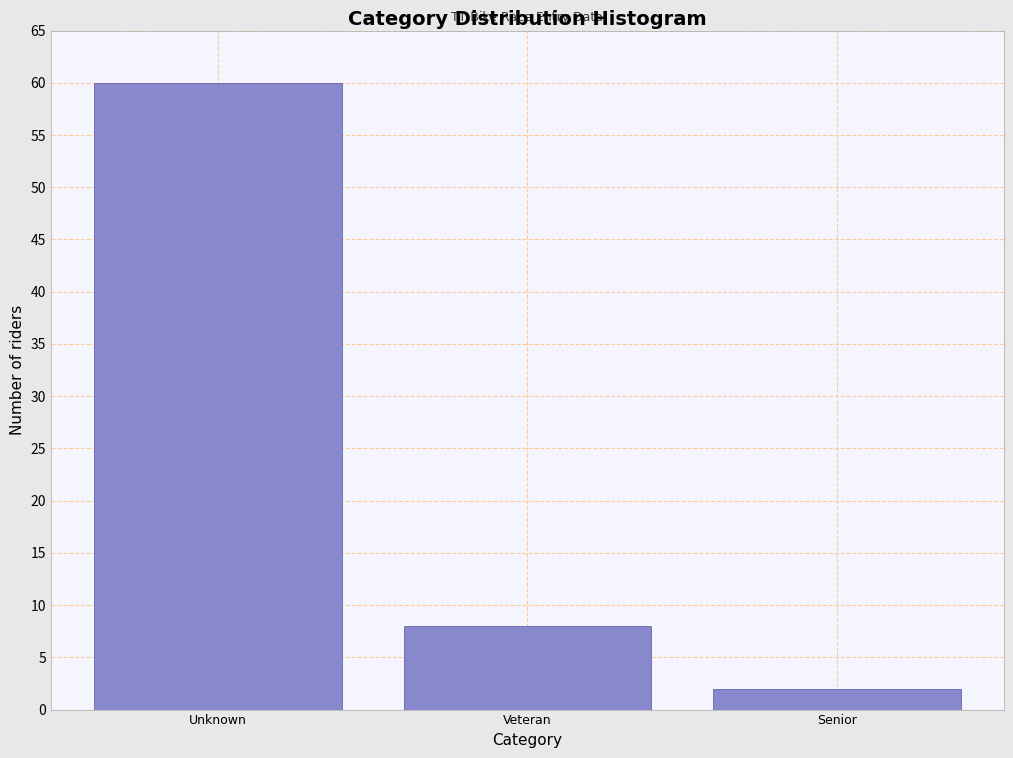

Reading left to right, list all the values displayed in this chart.

Unknown=60	Veteran=8	Senior=2